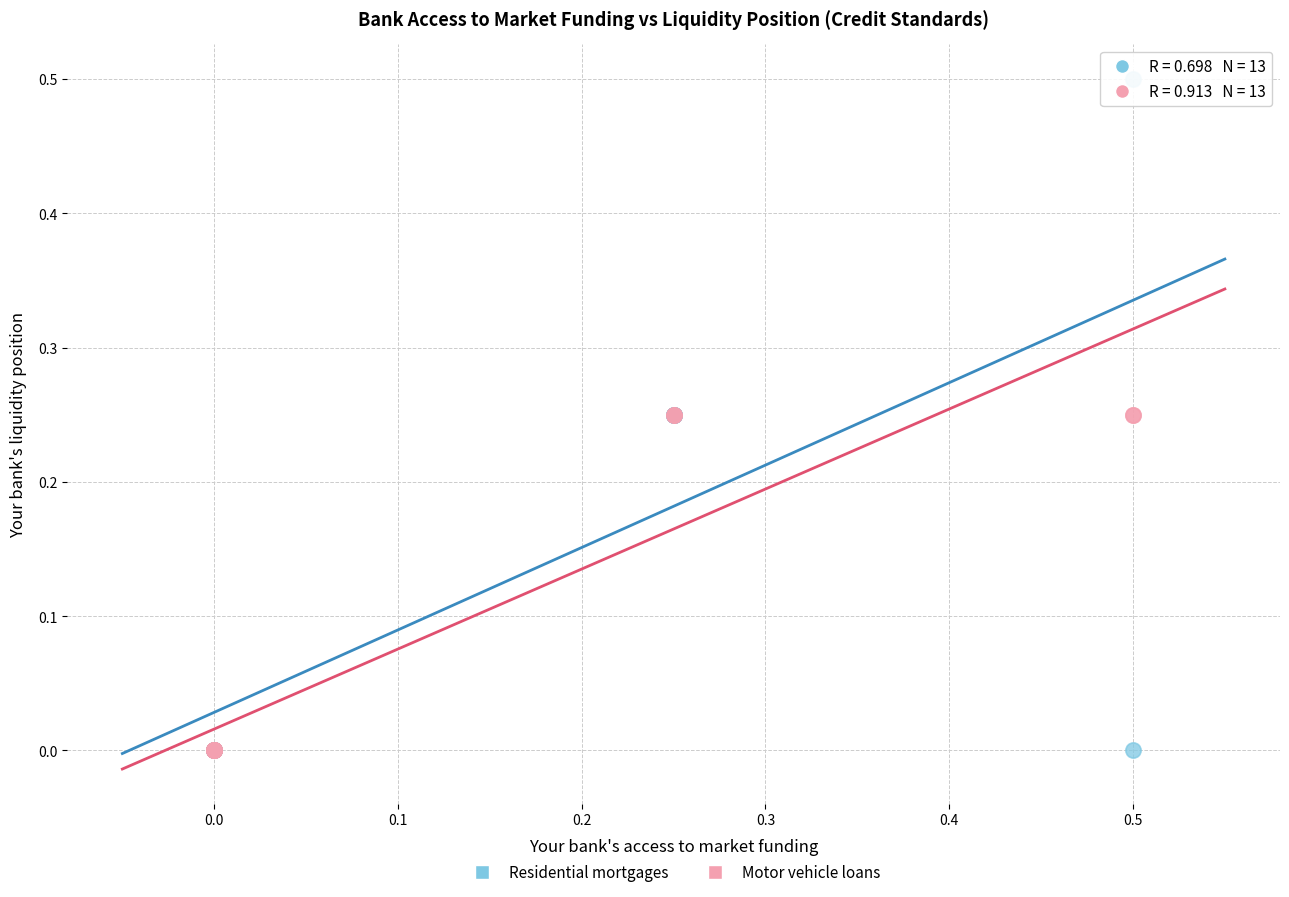

Which series contains the highest Y value?

Residential mortgages